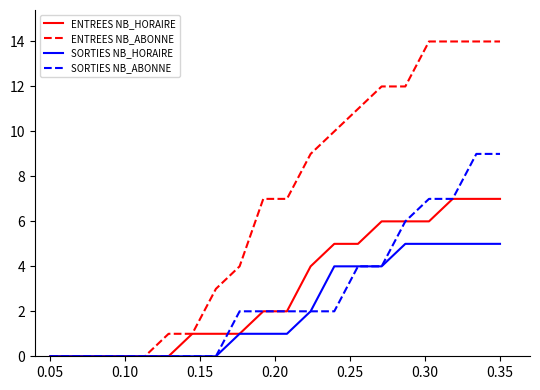

What is the maximum value for ENTREES NB_HORAIRE?

7